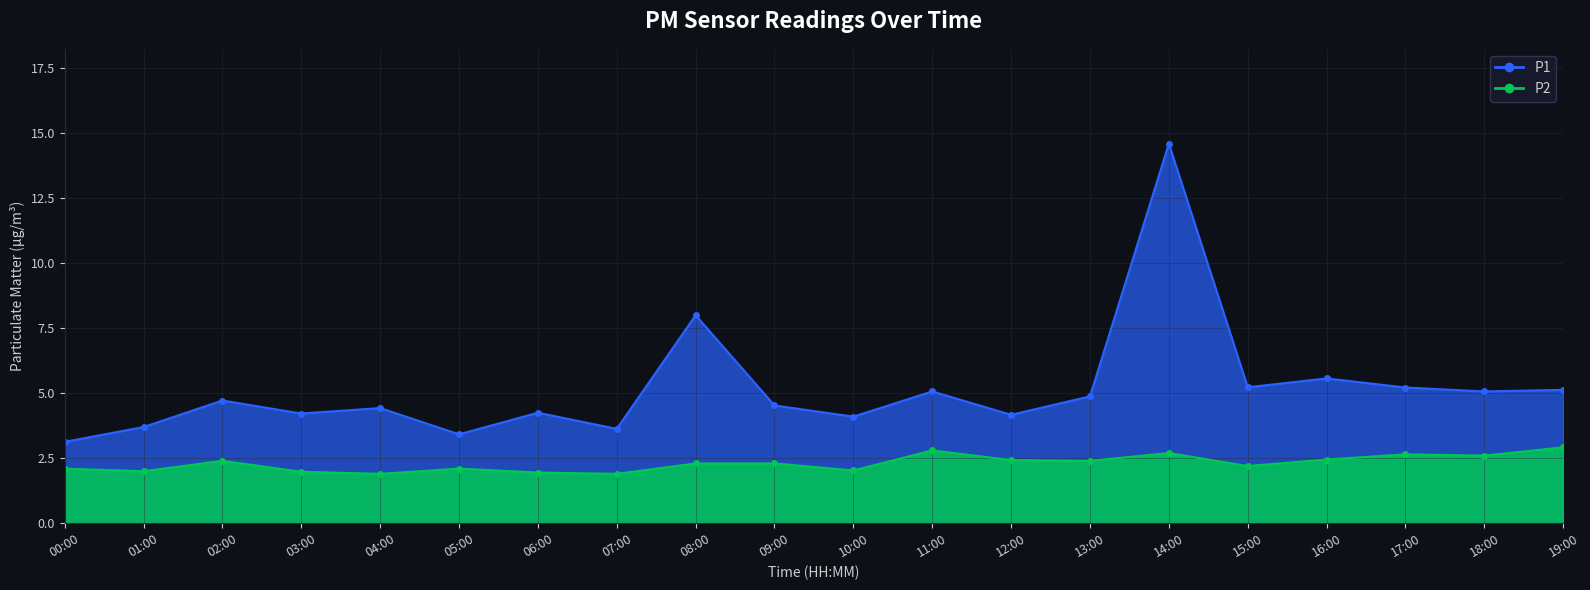

Is the value of P1 at 08:00 greater than the value of P2 at 08:00?

Yes